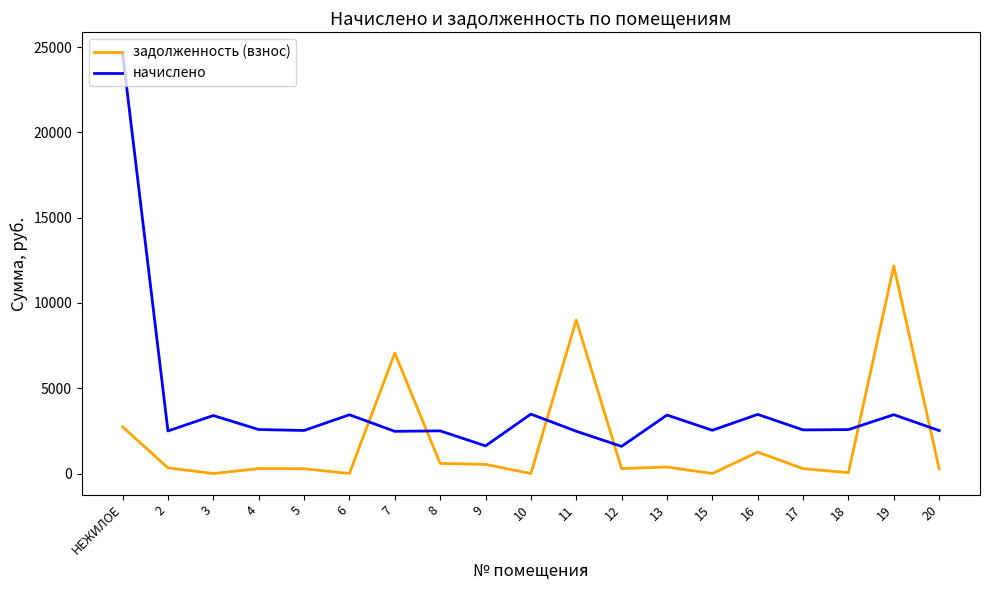

What position from the right is 8?

12